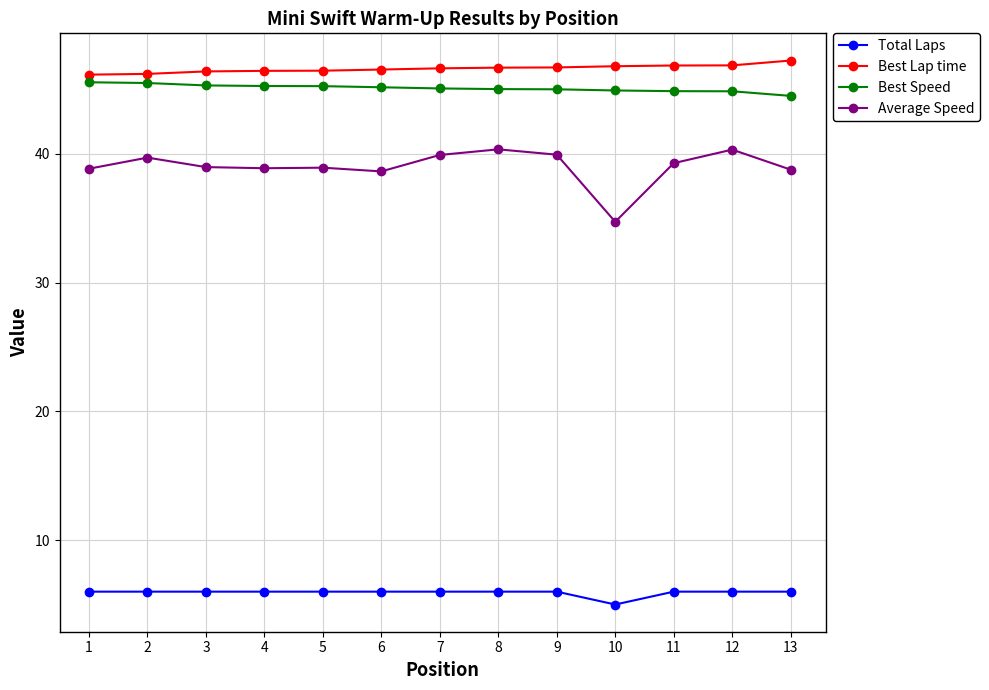

What is the value of the Best Speed point at the 12th from the left?

44.9